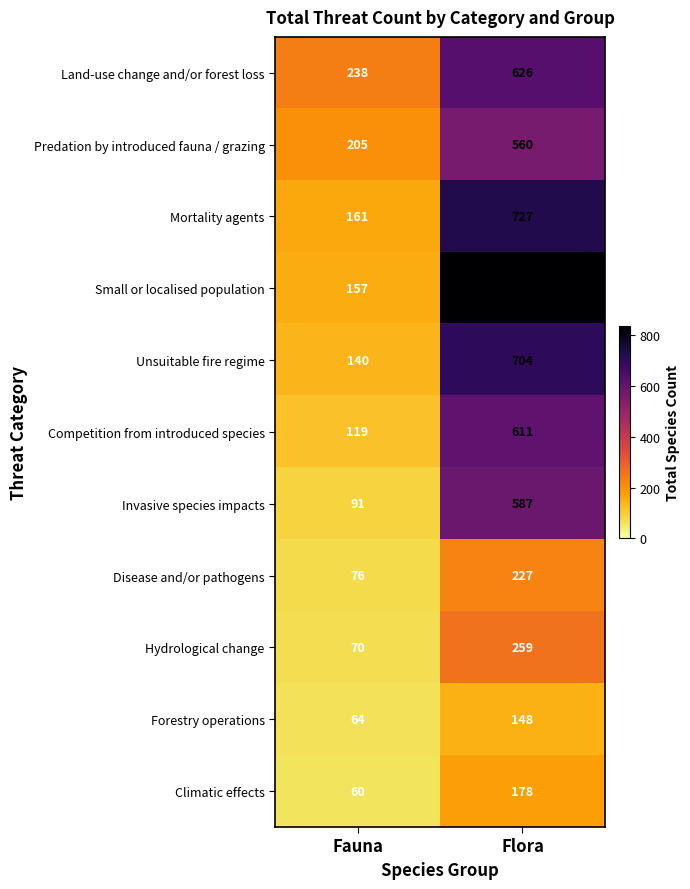

What is the difference between the Predation by introduced fauna / grazing values at Fauna and Flora?

355